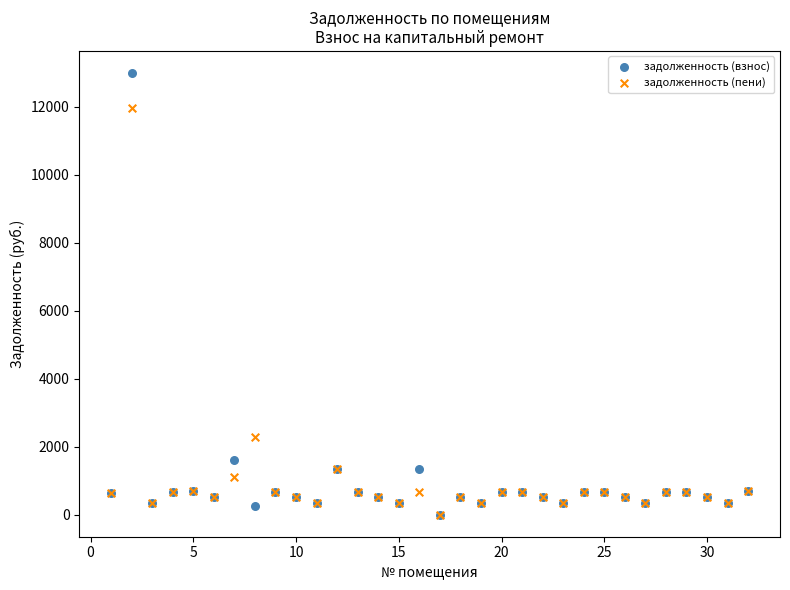

Across all series, what Y value is closest to 6497?

2269.9